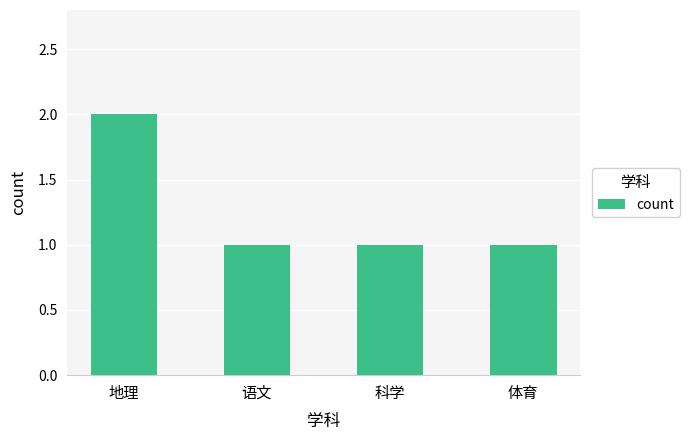

What value does the data have at 体育?

1